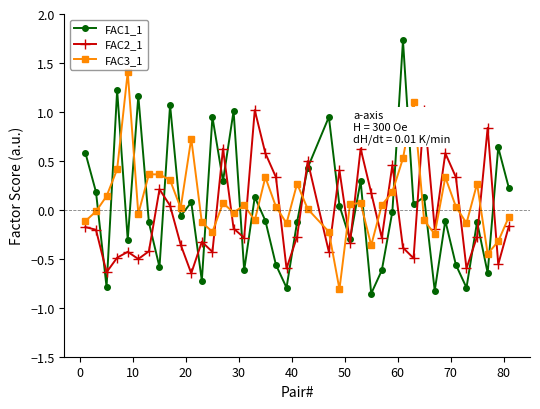

Count the number of data series in this chart.

3